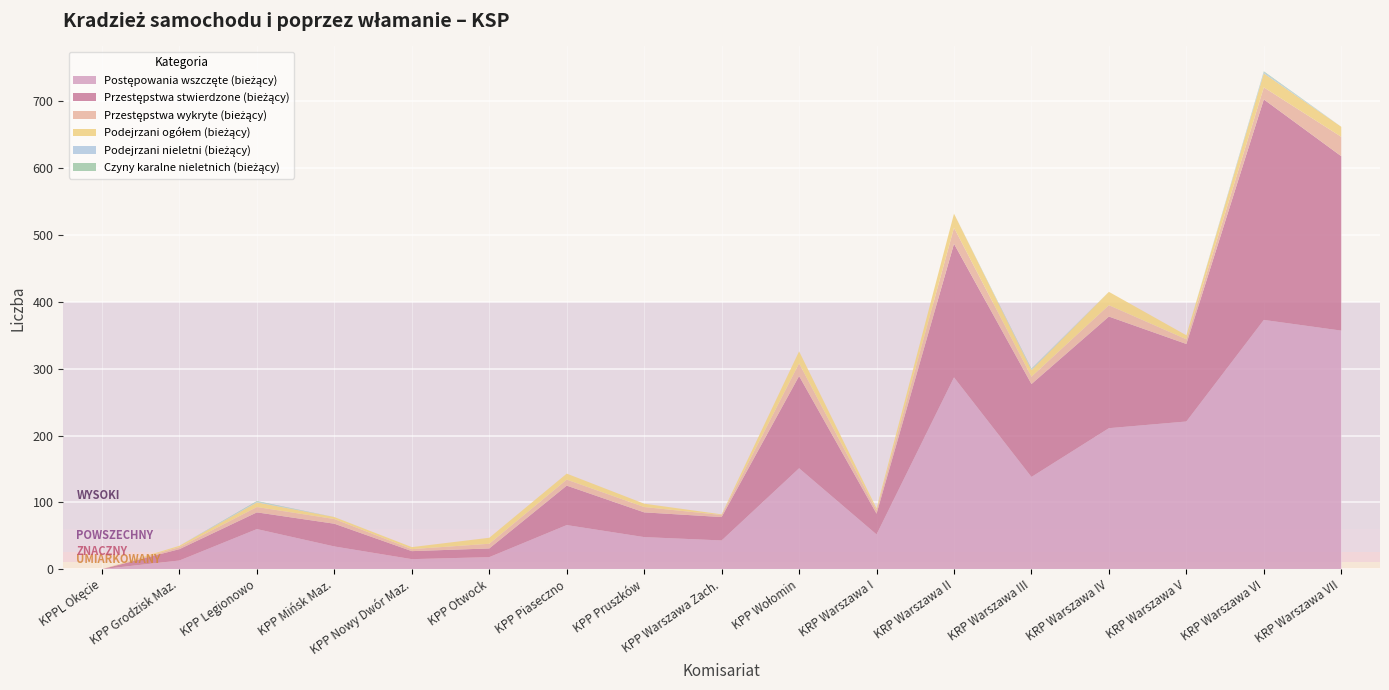

Reading left to right, transcribe all the data shown in this chart.

Postępowania wszczęte (bieżący): KPPL Okęcie=0	KPP Grodzisk Maz.=13	KPP Legionowo=60	KPP Mińsk Maz.=34	KPP Nowy Dwór Maz.=15	KPP Otwock=18	KPP Piaseczno=66	KPP Pruszków=48	KPP Warszawa Zach.=43	KPP Wołomin=151	KRP Warszawa I=52	KRP Warszawa II=287	KRP Warszawa III=138	KRP Warszawa IV=211	KRP Warszawa V=221	KRP Warszawa VI=373	KRP Warszawa VII=357
Przestępstwa stwierdzone (bieżący): KPPL Okęcie=0	KPP Grodzisk Maz.=17	KPP Legionowo=25	KPP Mińsk Maz.=34	KPP Nowy Dwór Maz.=12	KPP Otwock=13	KPP Piaseczno=59	KPP Pruszków=37	KPP Warszawa Zach.=35	KPP Wołomin=138	KRP Warszawa I=31	KRP Warszawa II=200	KRP Warszawa III=139	KRP Warszawa IV=167	KRP Warszawa V=116	KRP Warszawa VI=330	KRP Warszawa VII=261
Przestępstwa wykryte (bieżący): KPPL Okęcie=0	KPP Grodzisk Maz.=3	KPP Legionowo=8	KPP Mińsk Maz.=7	KPP Nowy Dwór Maz.=3	KPP Otwock=7	KPP Piaseczno=9	KPP Pruszków=8	KPP Warszawa Zach.=3	KPP Wołomin=19	KRP Warszawa I=5	KRP Warszawa II=24	KRP Warszawa III=11	KRP Warszawa IV=17	KRP Warszawa V=7	KRP Warszawa VI=18	KRP Warszawa VII=29
Podejrzani ogółem (bieżący): KPPL Okęcie=0	KPP Grodzisk Maz.=2	KPP Legionowo=7	KPP Mińsk Maz.=3	KPP Nowy Dwór Maz.=3	KPP Otwock=9	KPP Piaseczno=9	KPP Pruszków=5	KPP Warszawa Zach.=1	KPP Wołomin=18	KRP Warszawa I=3	KRP Warszawa II=21	KRP Warszawa III=10	KRP Warszawa IV=20	KRP Warszawa V=6	KRP Warszawa VI=21	KRP Warszawa VII=15
Podejrzani nieletni (bieżący): KPPL Okęcie=0	KPP Grodzisk Maz.=0	KPP Legionowo=1	KPP Mińsk Maz.=0	KPP Nowy Dwór Maz.=0	KPP Otwock=0	KPP Piaseczno=0	KPP Pruszków=0	KPP Warszawa Zach.=0	KPP Wołomin=0	KRP Warszawa I=0	KRP Warszawa II=0	KRP Warszawa III=1	KRP Warszawa IV=0	KRP Warszawa V=0	KRP Warszawa VI=2	KRP Warszawa VII=0
Czyny karalne nieletnich (bieżący): KPPL Okęcie=0	KPP Grodzisk Maz.=0	KPP Legionowo=1	KPP Mińsk Maz.=0	KPP Nowy Dwór Maz.=0	KPP Otwock=0	KPP Piaseczno=0	KPP Pruszków=0	KPP Warszawa Zach.=0	KPP Wołomin=0	KRP Warszawa I=0	KRP Warszawa II=0	KRP Warszawa III=1	KRP Warszawa IV=0	KRP Warszawa V=0	KRP Warszawa VI=1	KRP Warszawa VII=0